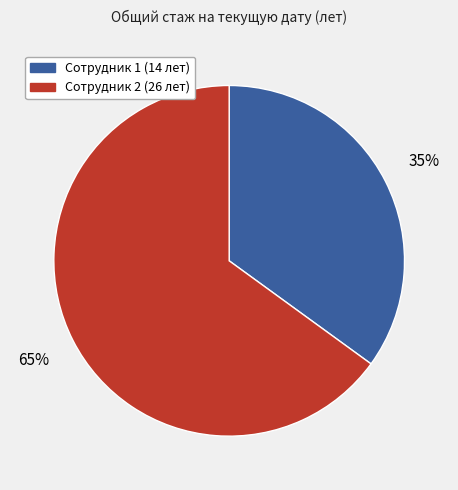

To the nearest percent, what is the difference between the largest and smallest slice percentages?

30%